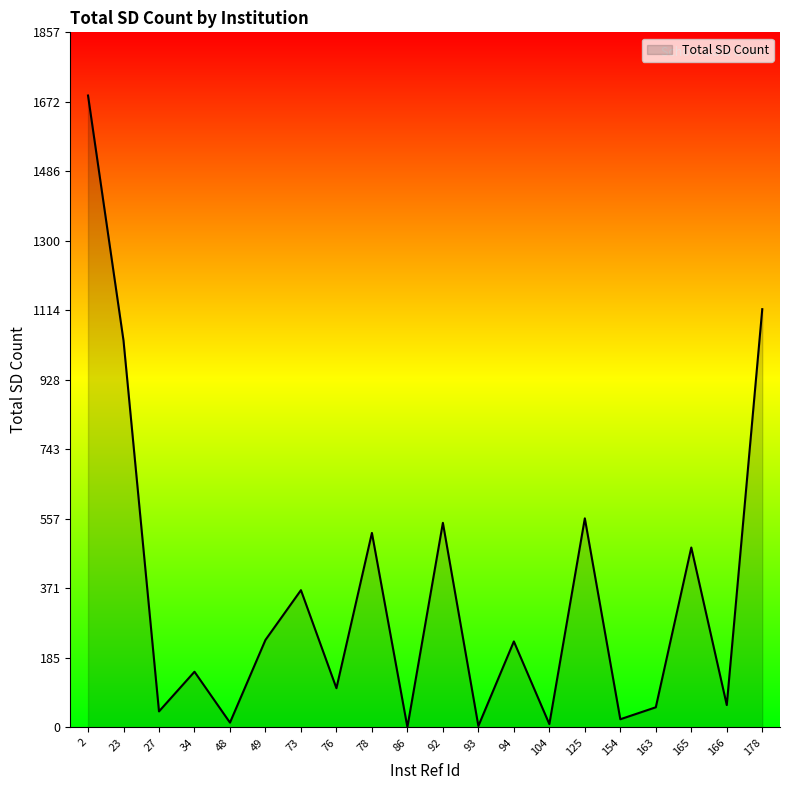

What is the difference between the values at 27 and 166?

17